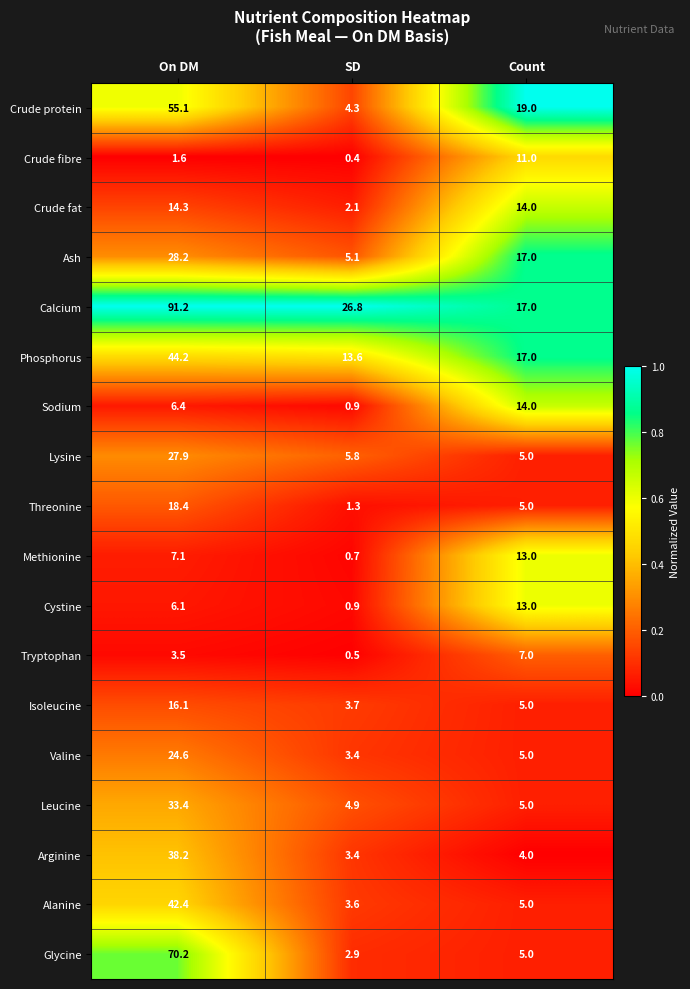

What is the difference between the highest and lowest values at Count?

15.0